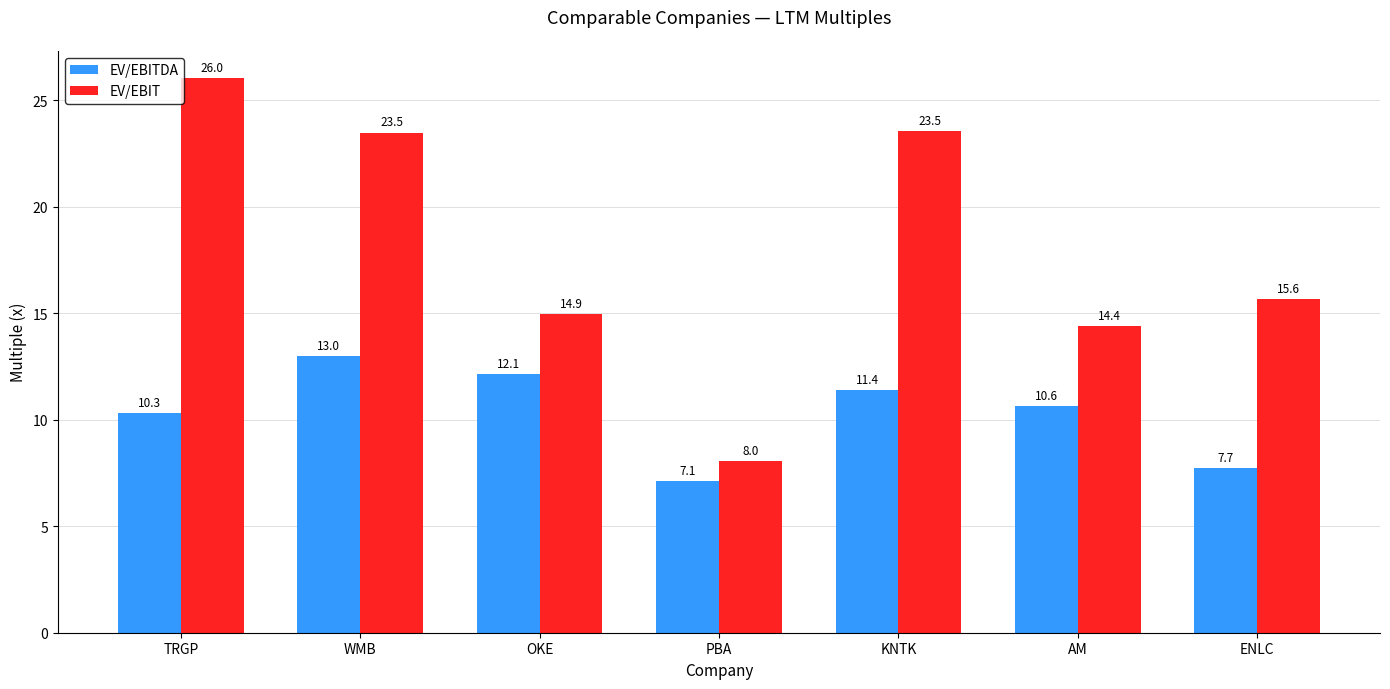

What is the label of the 6th bar from the left?

AM